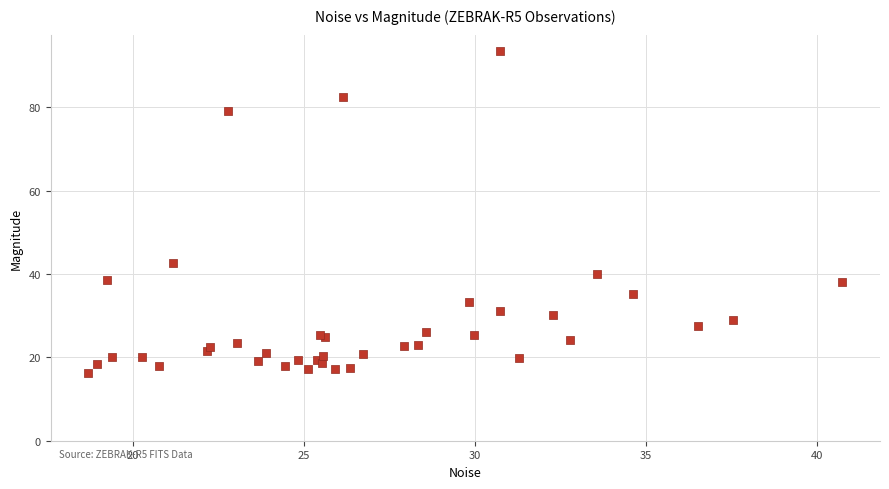

What Y value in the scatter plot is closest to 54?

42.6